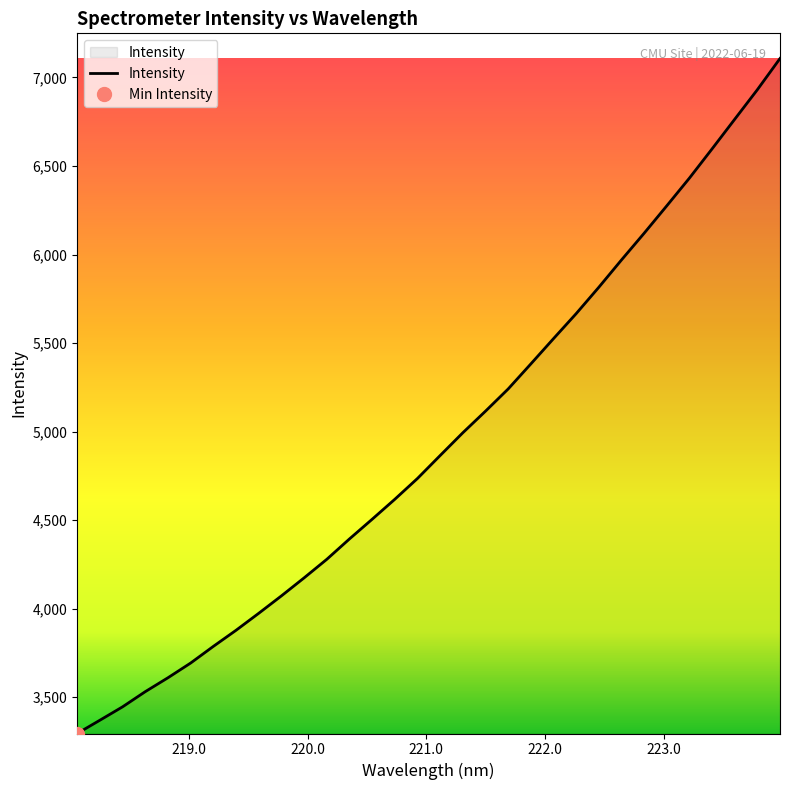

Where is the data nearest to the value 5200?

221.6902